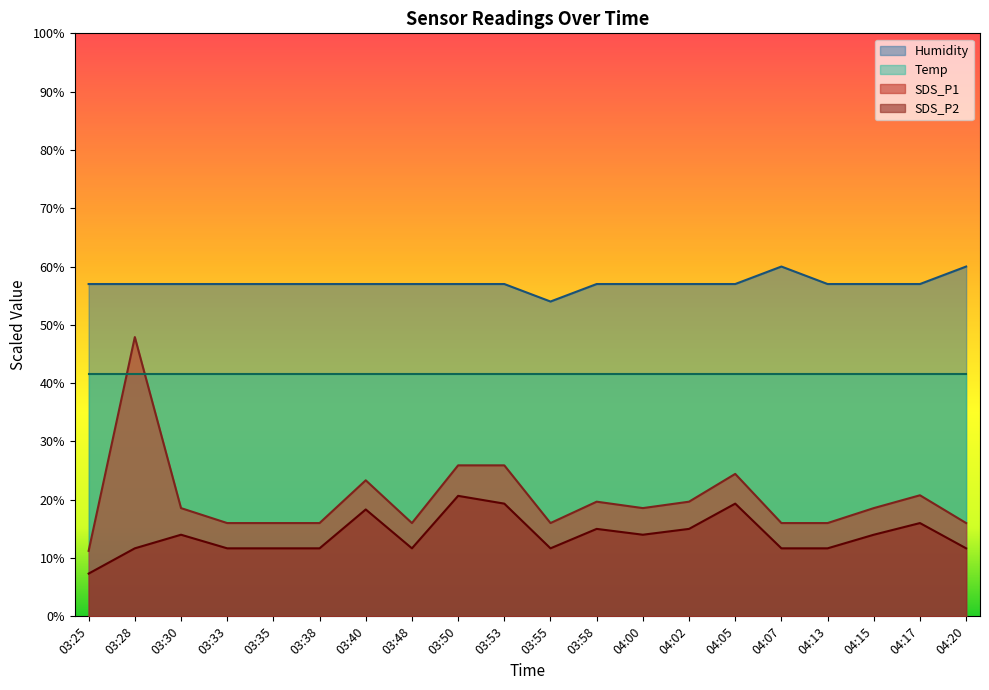

Where is the first local maximum for SDS_P1?

03:28